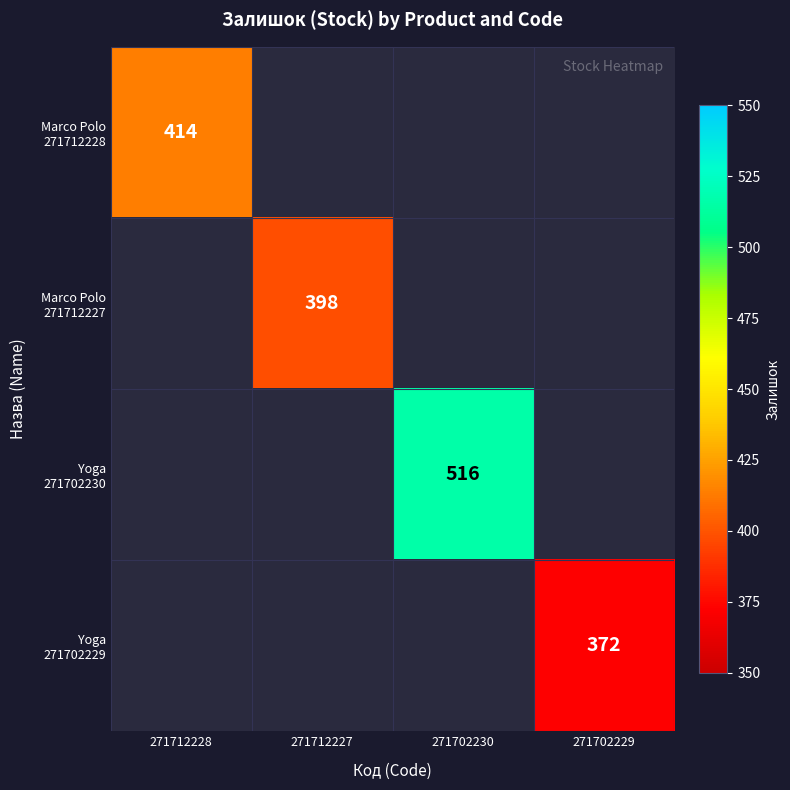

What is the lowest value of the Marco Polo 271712228 series?

414.0